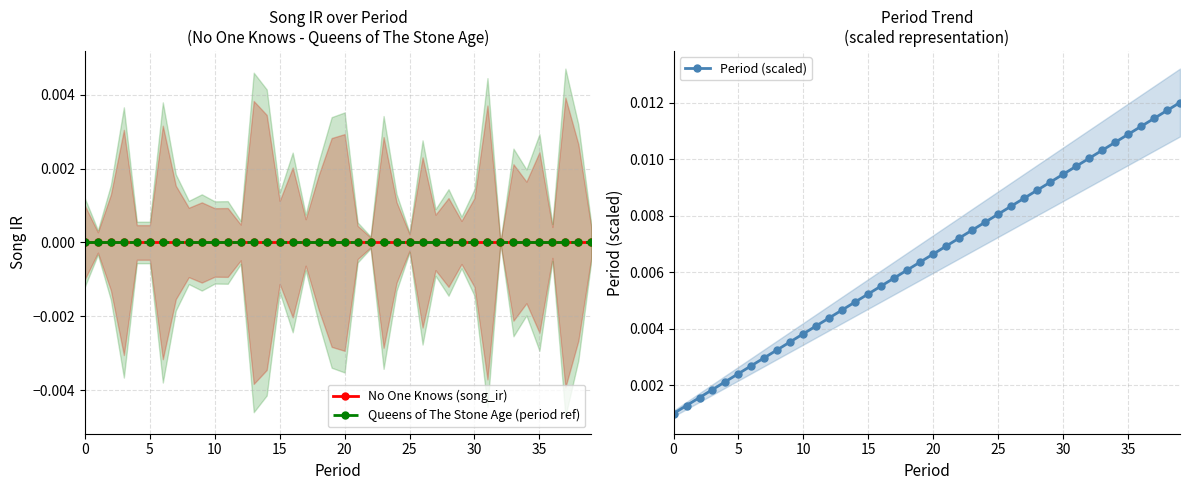

At which category is the sum across all series the highest?

39